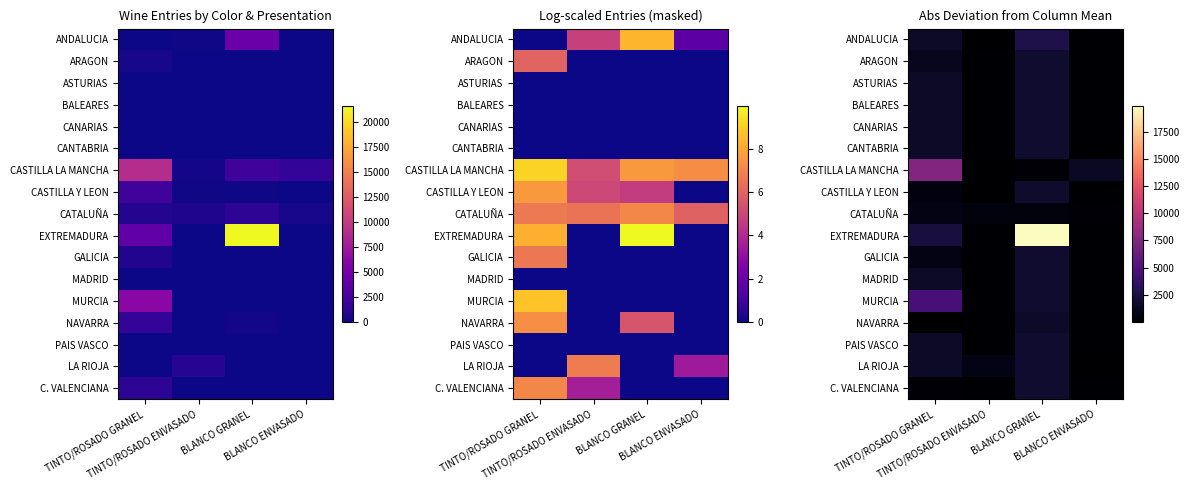

Which series has the widest spread of values?

EXTREMADURA